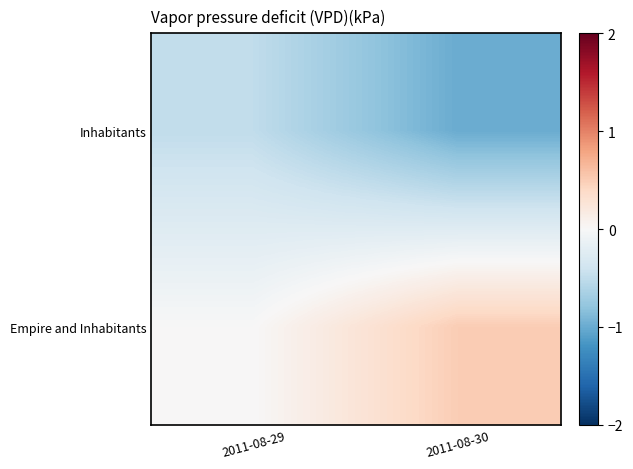

List the series in order of their peak value, highest first.

Empire and Inhabitants, Inhabitants